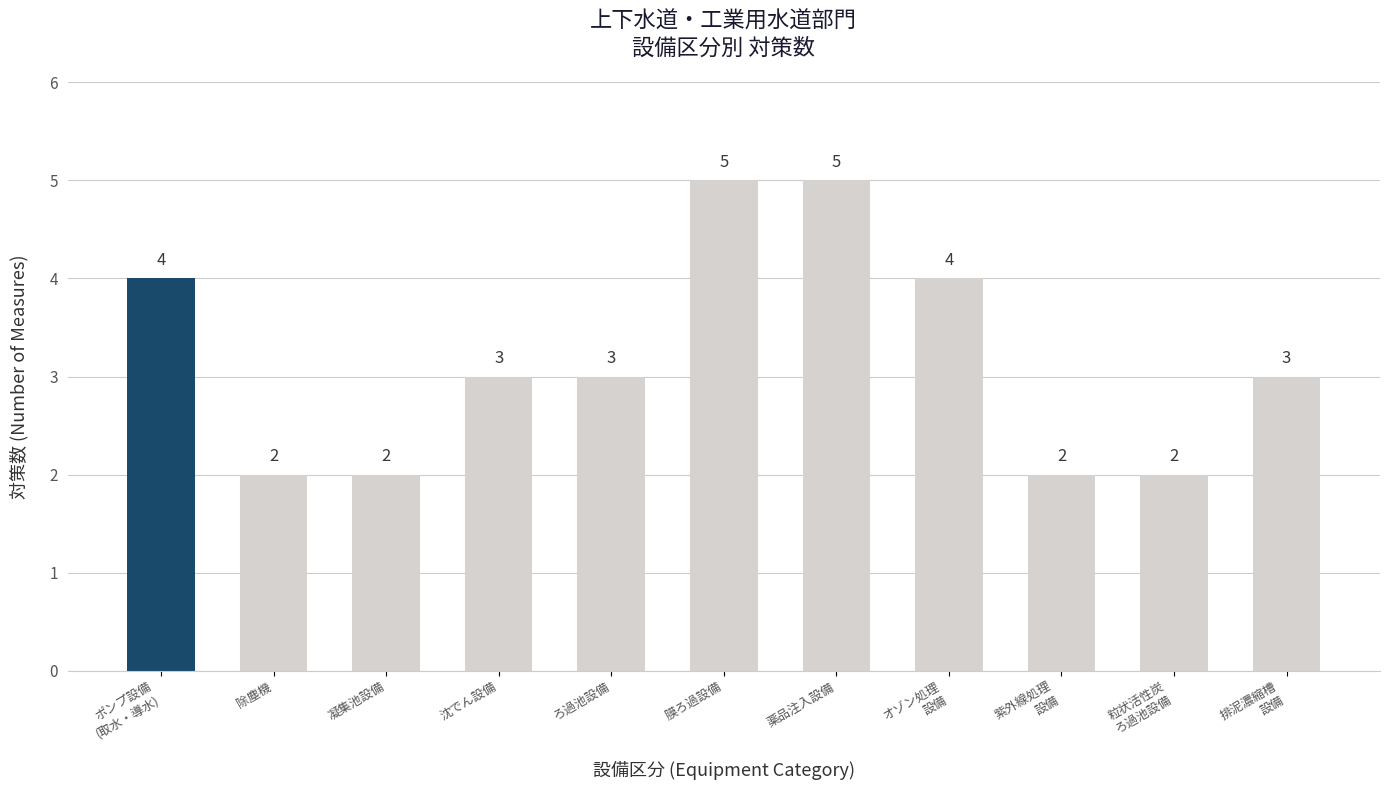

Reading right to left, what are all the values shown in this chart?

排泥濃縮槽
設備=3	粒状活性炭
ろ過池設備=2	紫外線処理
設備=2	オゾン処理
設備=4	薬品注入設備=5	膜ろ過設備=5	ろ過池設備=3	沈でん設備=3	凝集池設備=2	除塵機=2	ポンプ設備
(取水・導水)=4